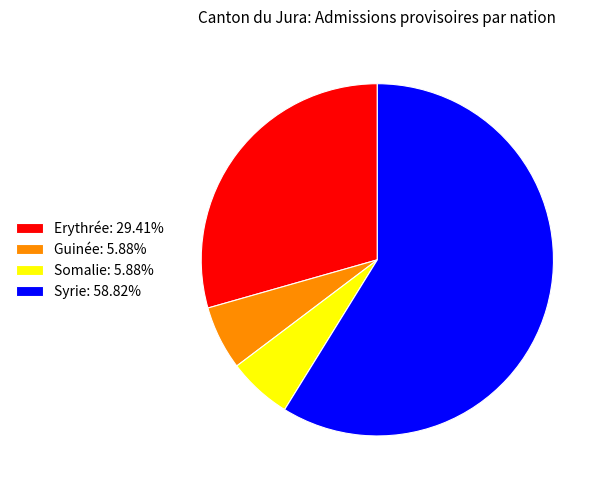

Which has a higher value, Syrie or Somalie?

Syrie